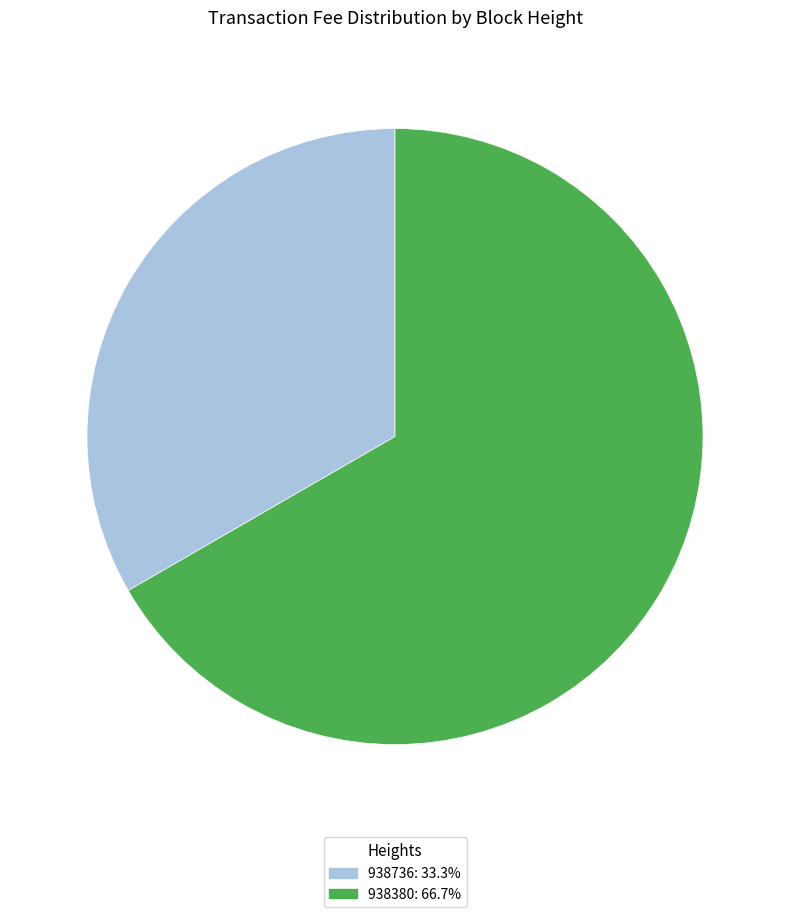

Which slice is the largest?

938380